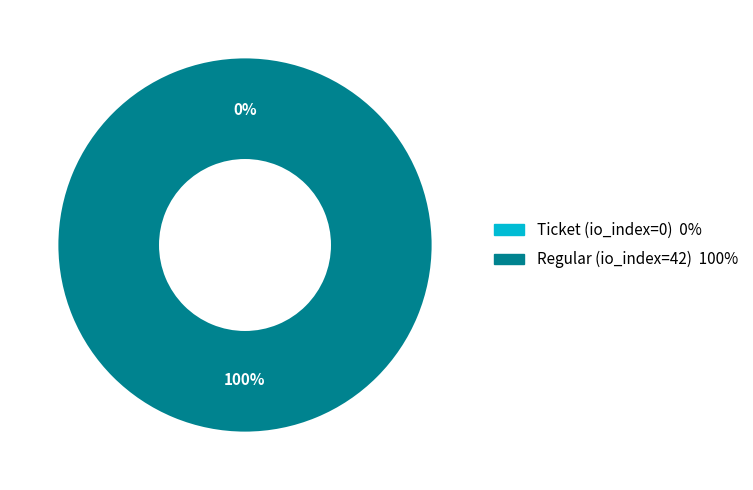

Which slice represents more than half of the pie?

Regular (io_index=42)